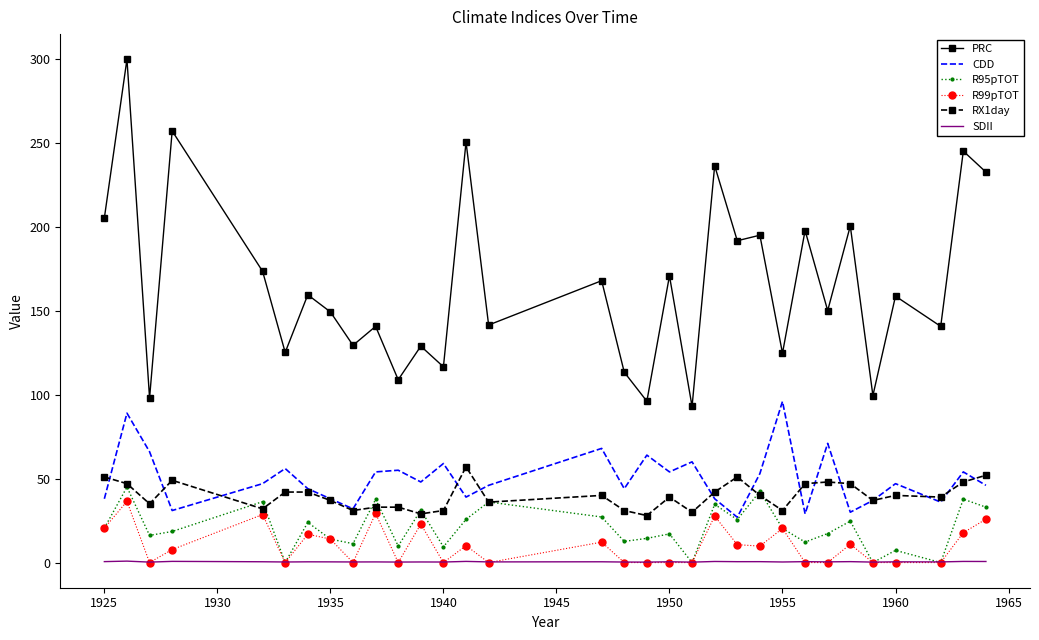

Which series has the widest spread of values?

PRC